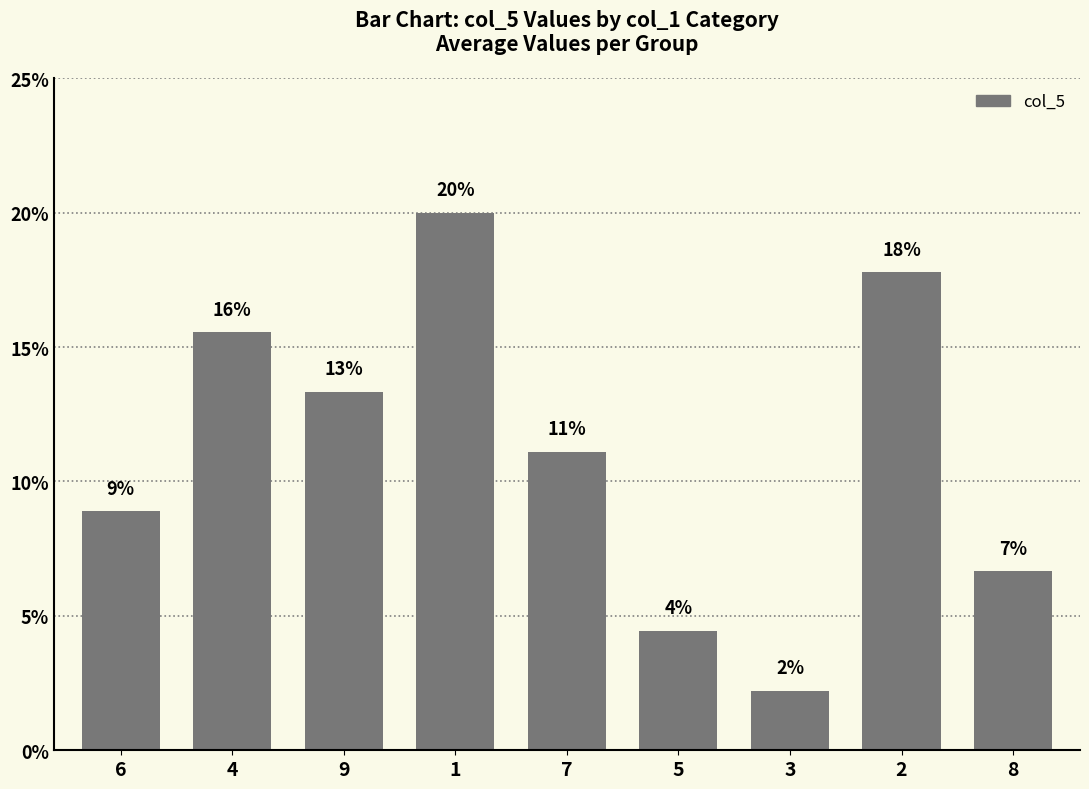

What is the average value?

11.1